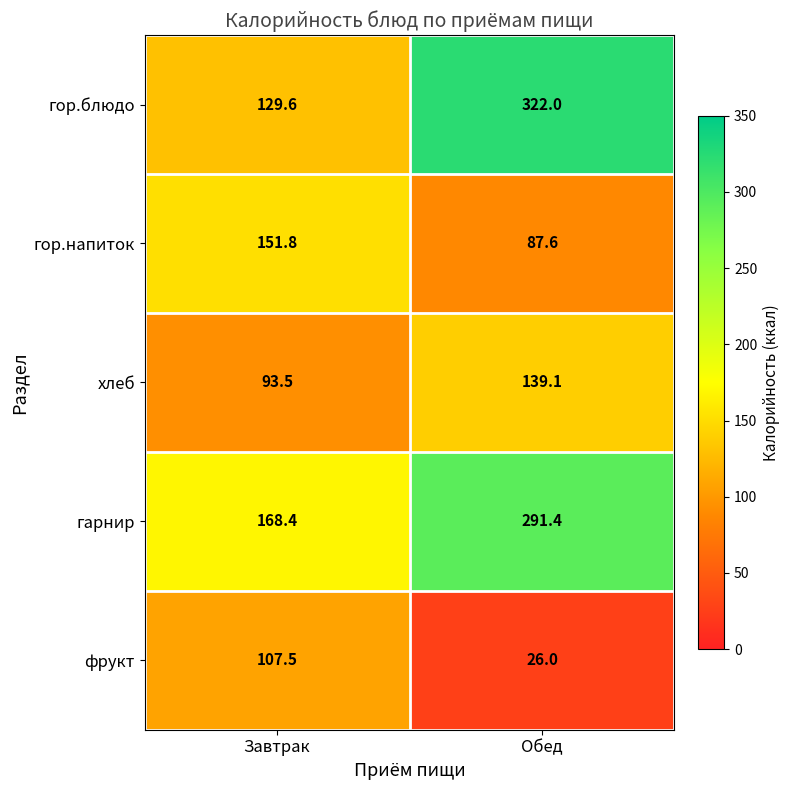

What is the sum of all гор.блюдо values?

451.6